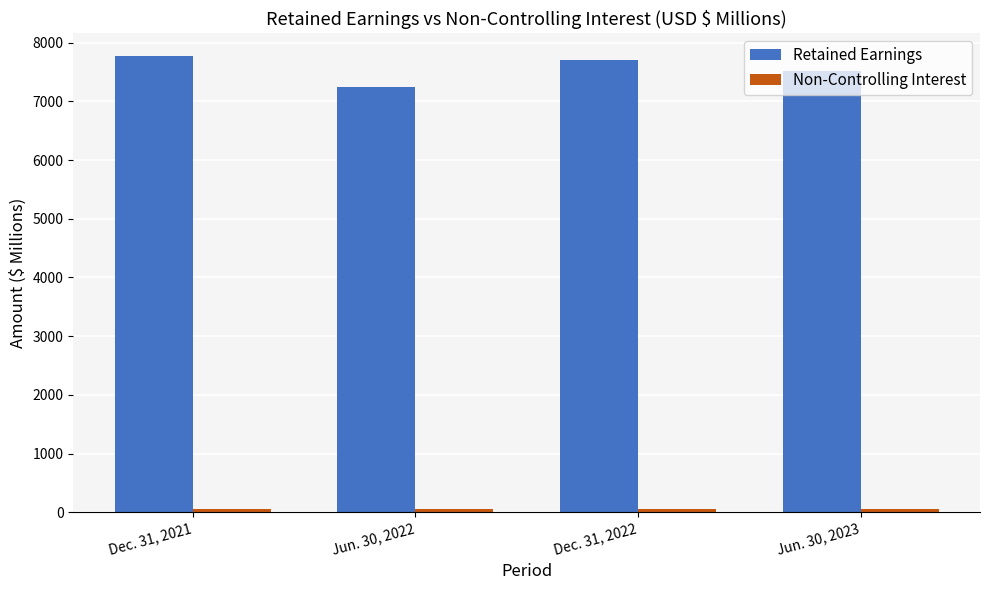

What is the highest value of the Retained Earnings series?

7769.7